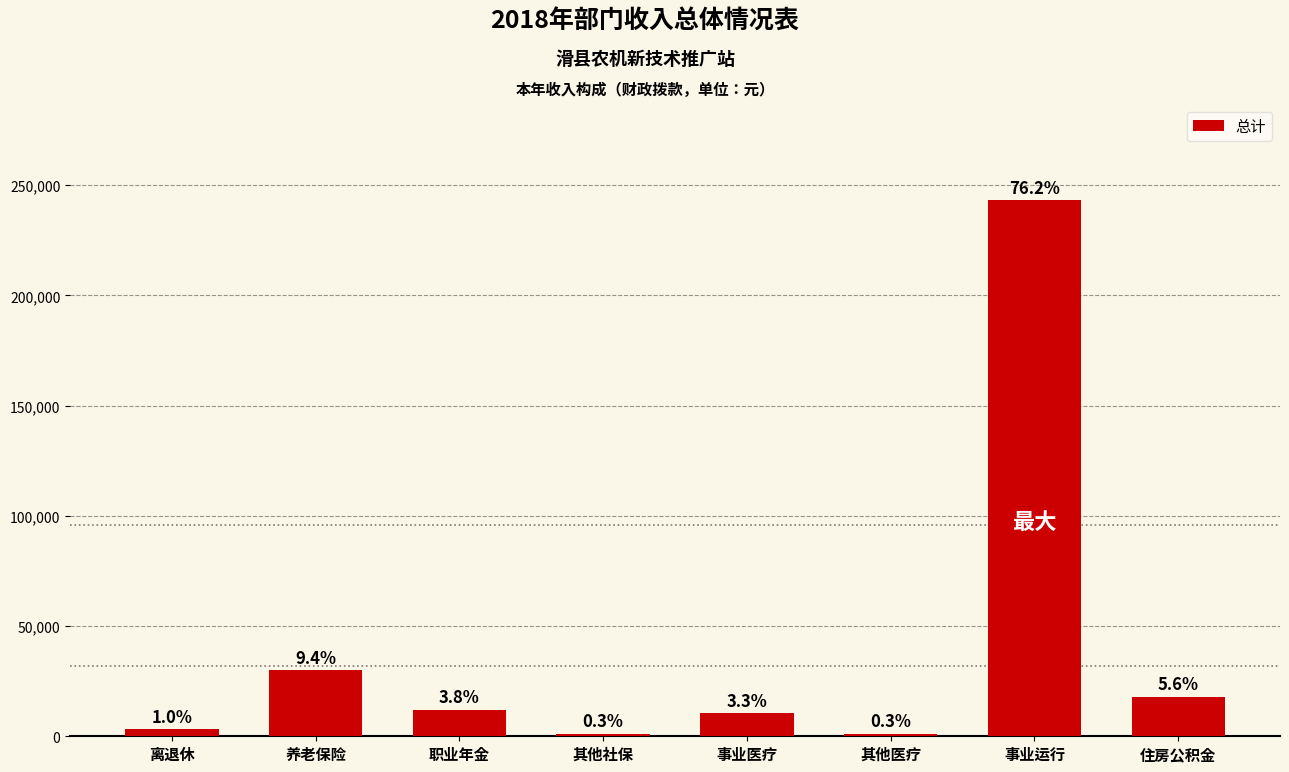

What is the change in value from 职业年金 to 住房公积金?

+5999.0